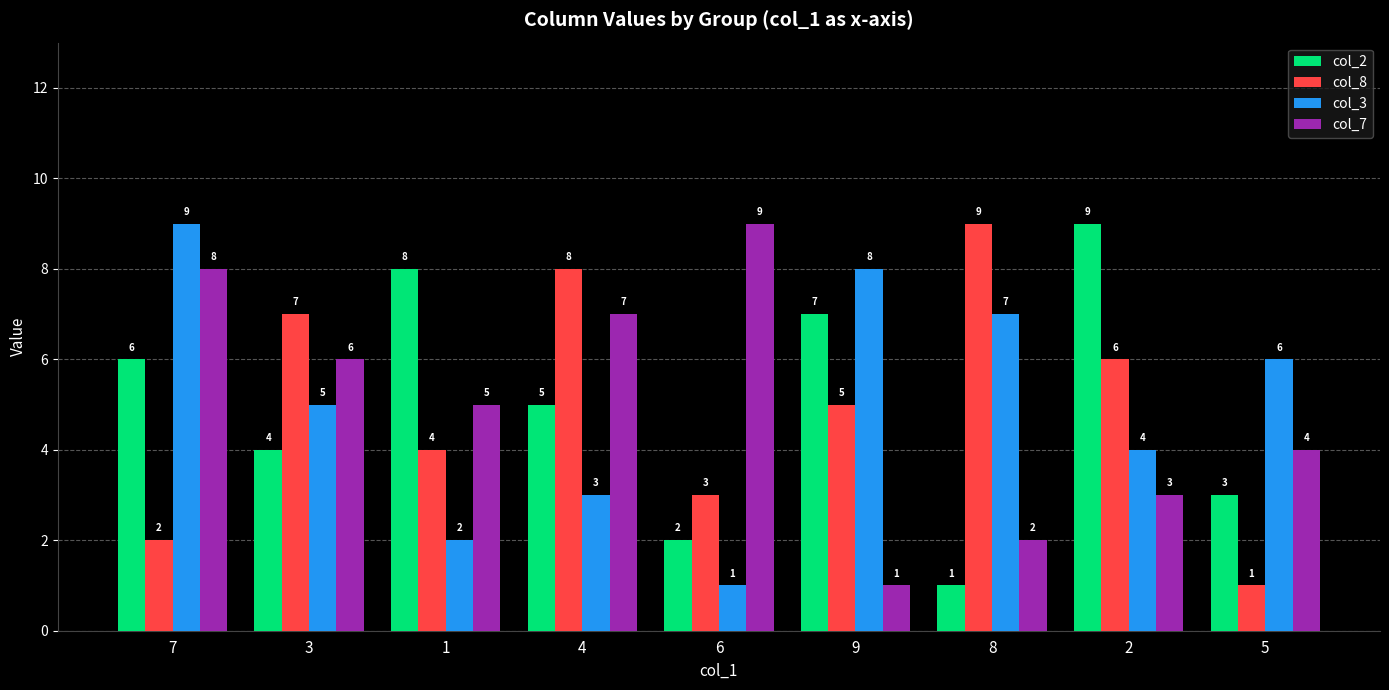

What is the sum of the col_7 values at 7 and 4?

15